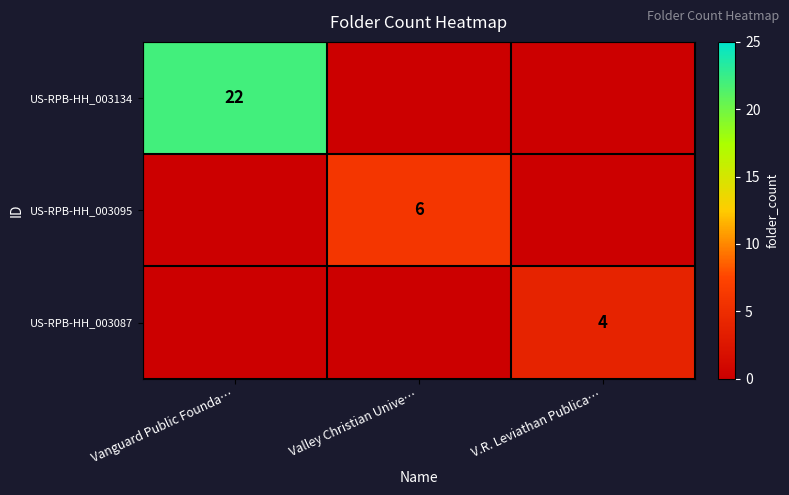

The US-RPB-HH_003134 series shows 22 at Vanguard Public Founda…. True or false?

True